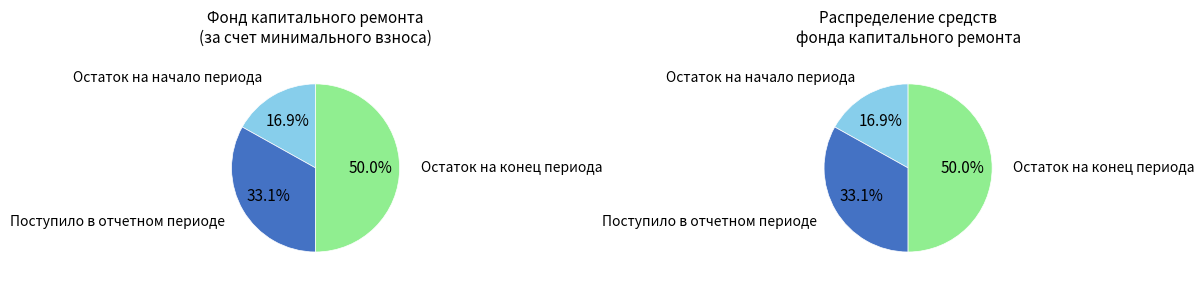

What percentage do Остаток на конец периода and Остаток на начало периода together represent?

66.9%